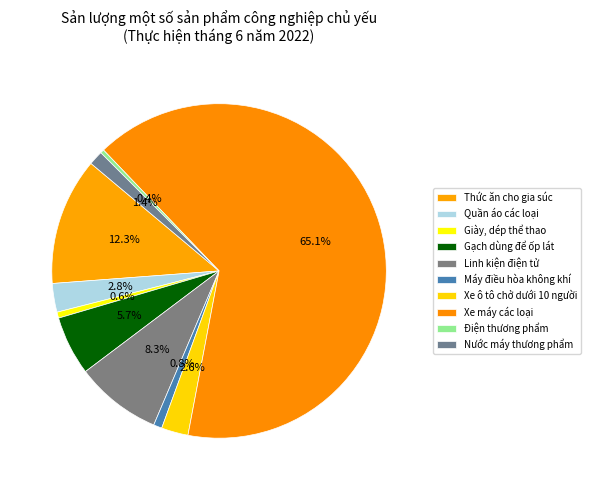

What is the change in value from Giày, dép thể thao to Xe ô tô chở dưới 10 người?

+3959.5